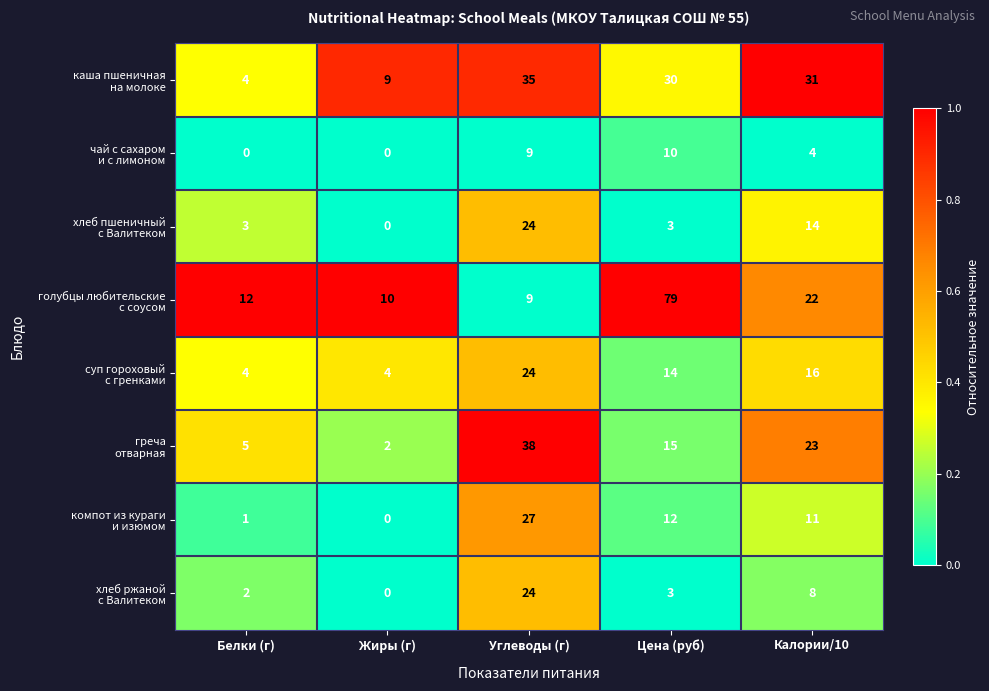

What is the total value across all series at Жиры (г)?

25